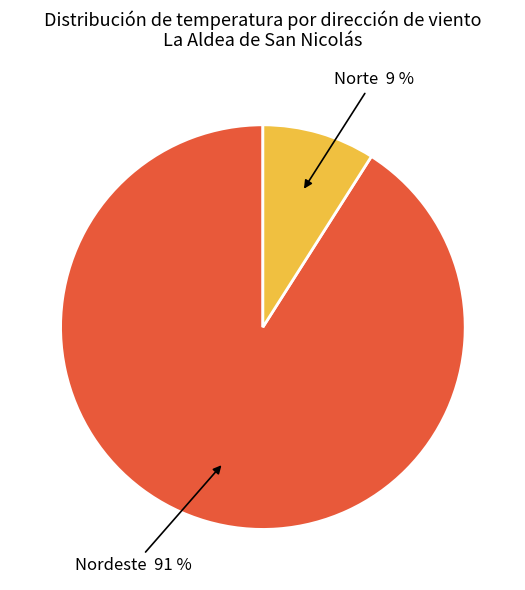

To the nearest percent, what is the difference between the largest and smallest slice percentages?

82%